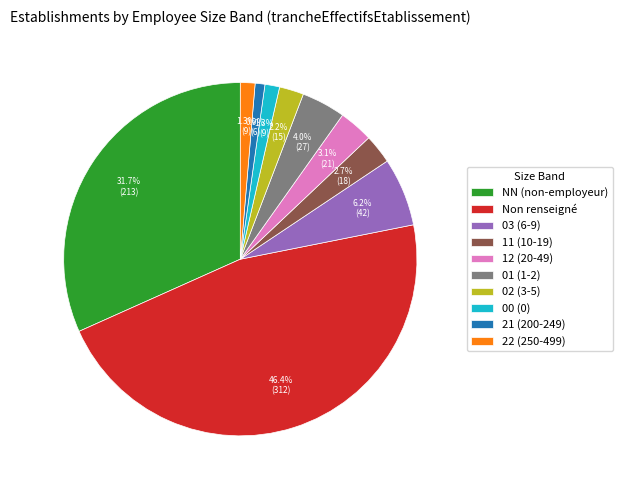

Is there a majority slice in this chart?

No